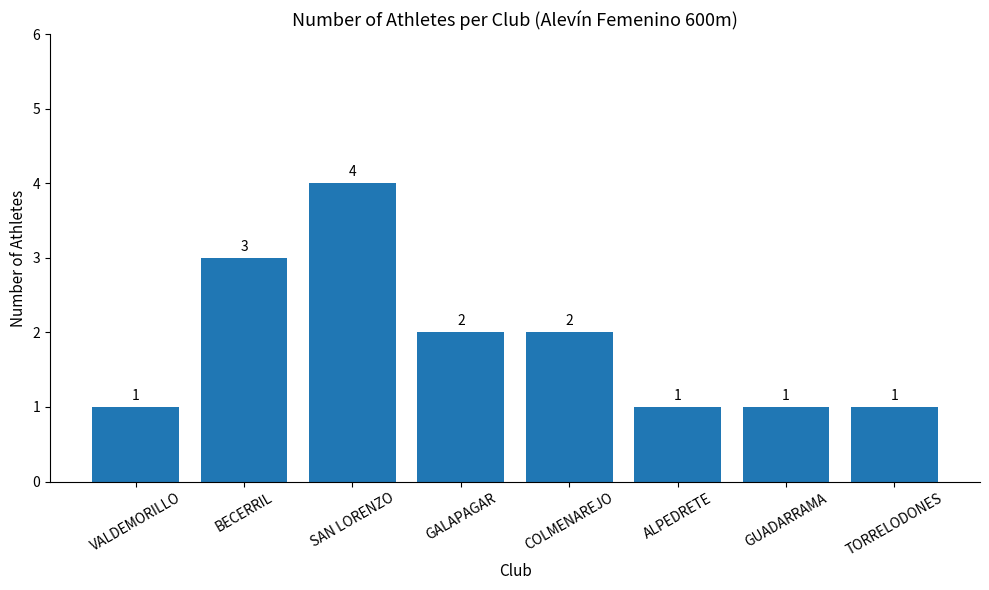

The chart shows a value of 1 at GUADARRAMA. True or false?

True